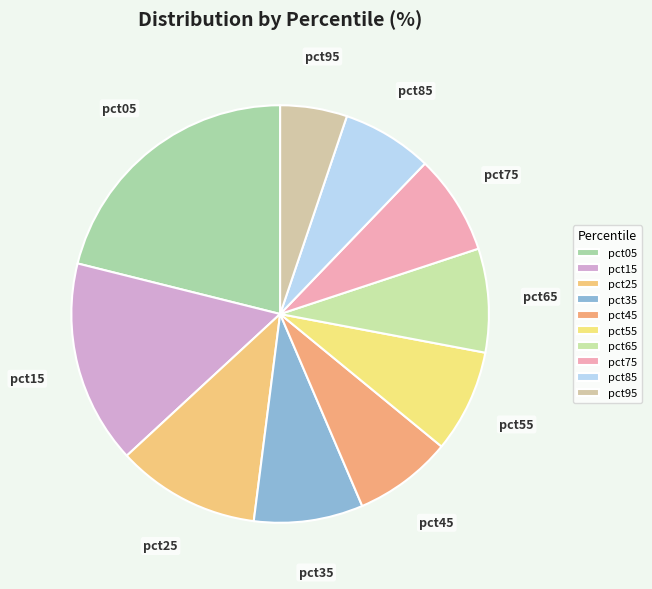

How many segments does this pie chart have?

10